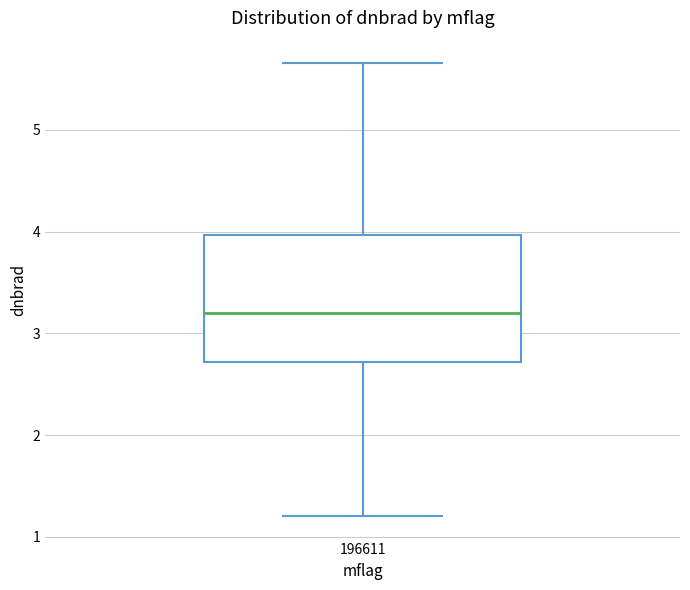

Read this box plot against the y-axis: the position of the median line, the range covered by the box, and the ends of both whiskers. The values are not printed on the chart, so give them approximately, as read against the axis.

median 3.2, box 2.7 to 4.0, whiskers 1.2 to 5.7